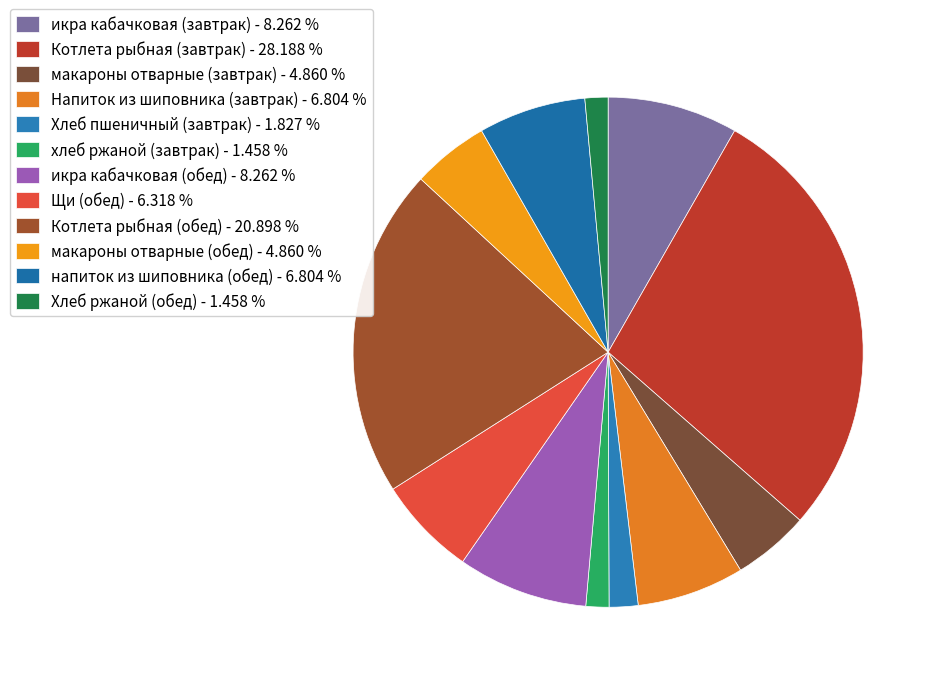

Count the number of slices in the pie.

12